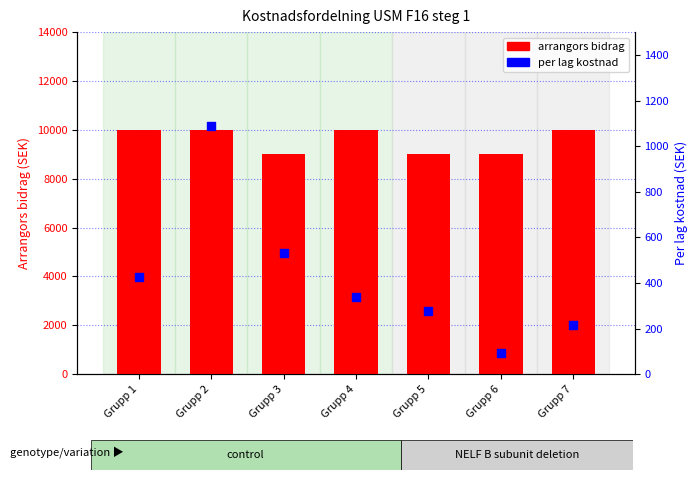

What is the total value across all series at Grupp 7?

10216.6